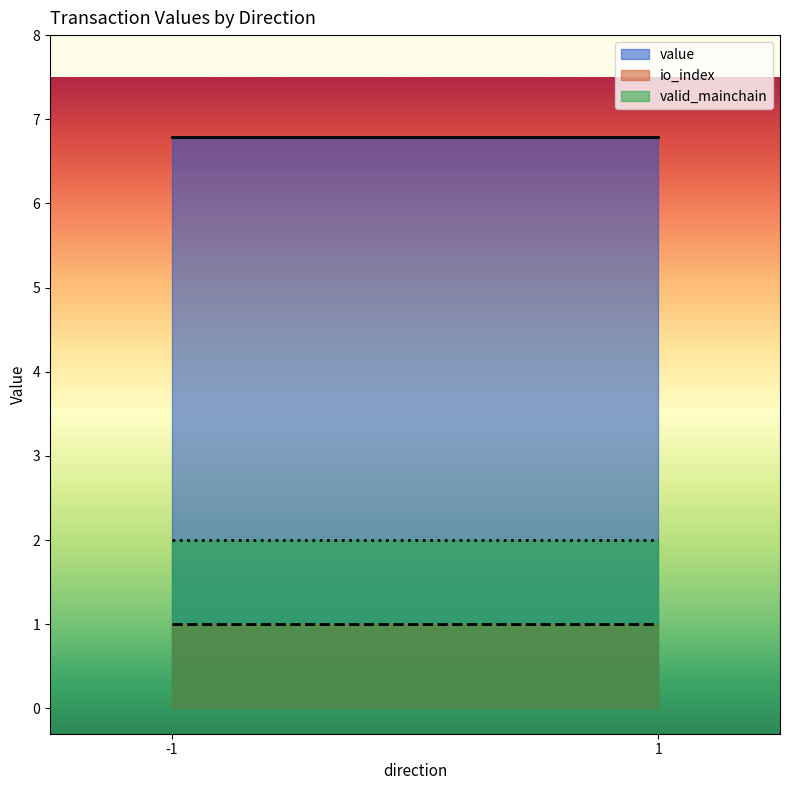

Which series has the largest total across all categories?

value